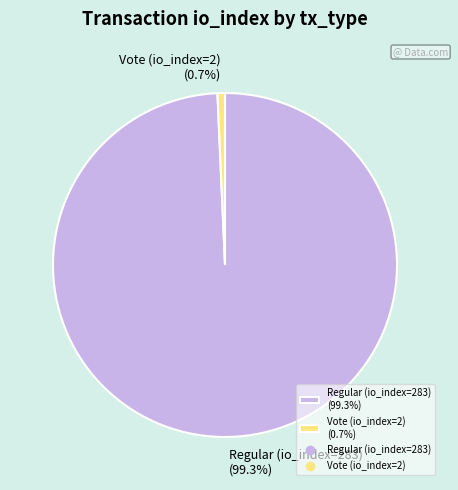

How many segments does this pie chart have?

2